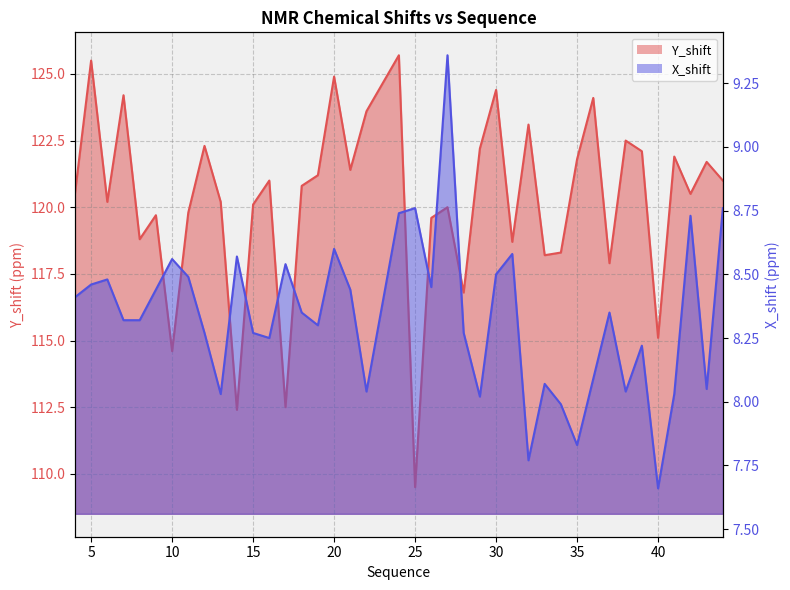

What is the minimum value shown in the chart?

7.7